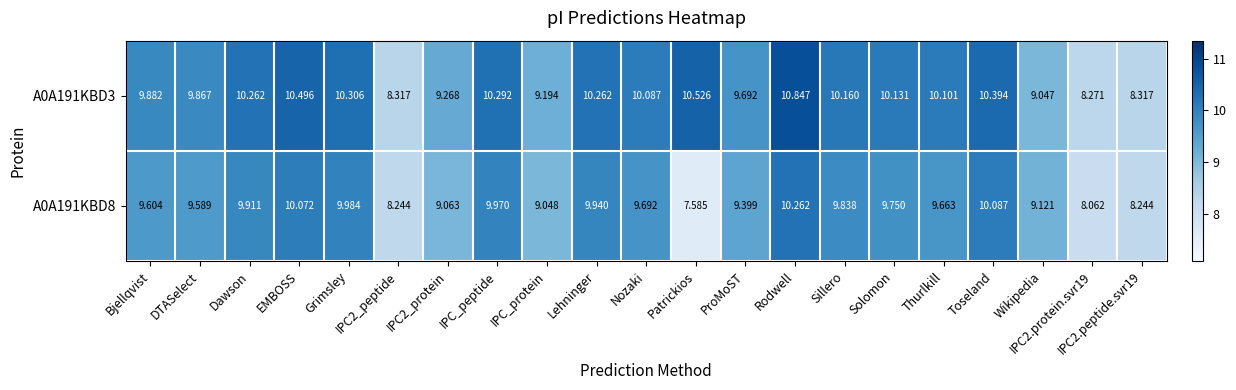

How many values in the A0A191KBD3 series exceed 10?

12